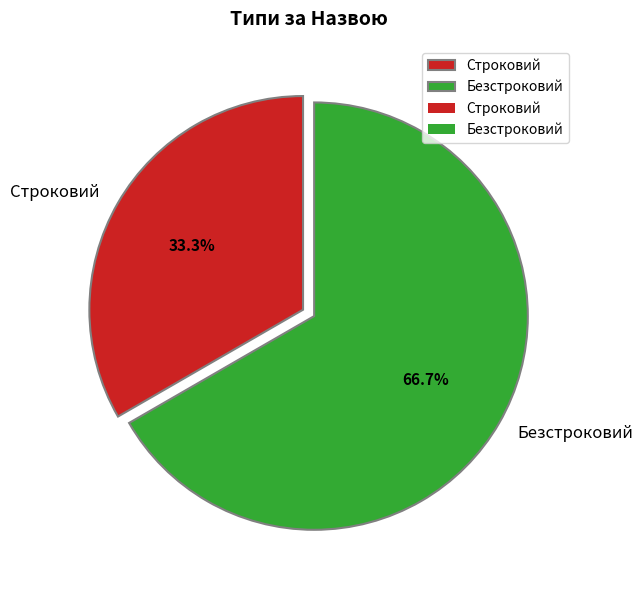

How many slices are in this pie chart?

2